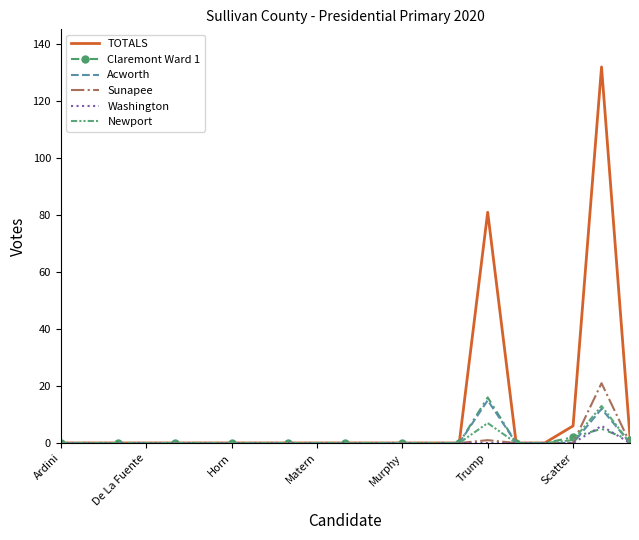

Which series has the largest total across all categories?

TOTALS